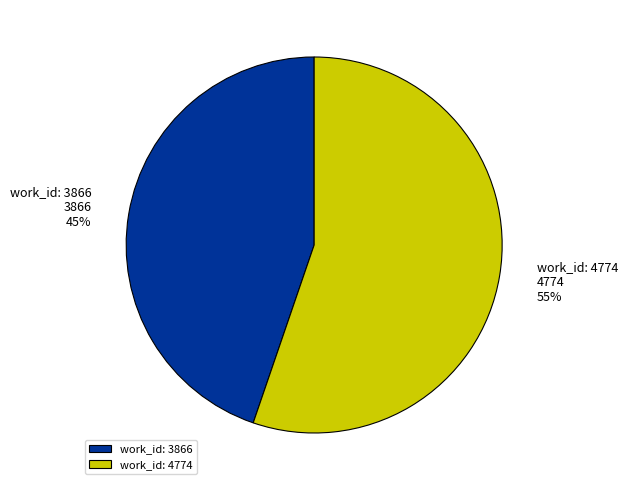

Rank the categories by value from highest to lowest.

work_id: 4774, work_id: 3866